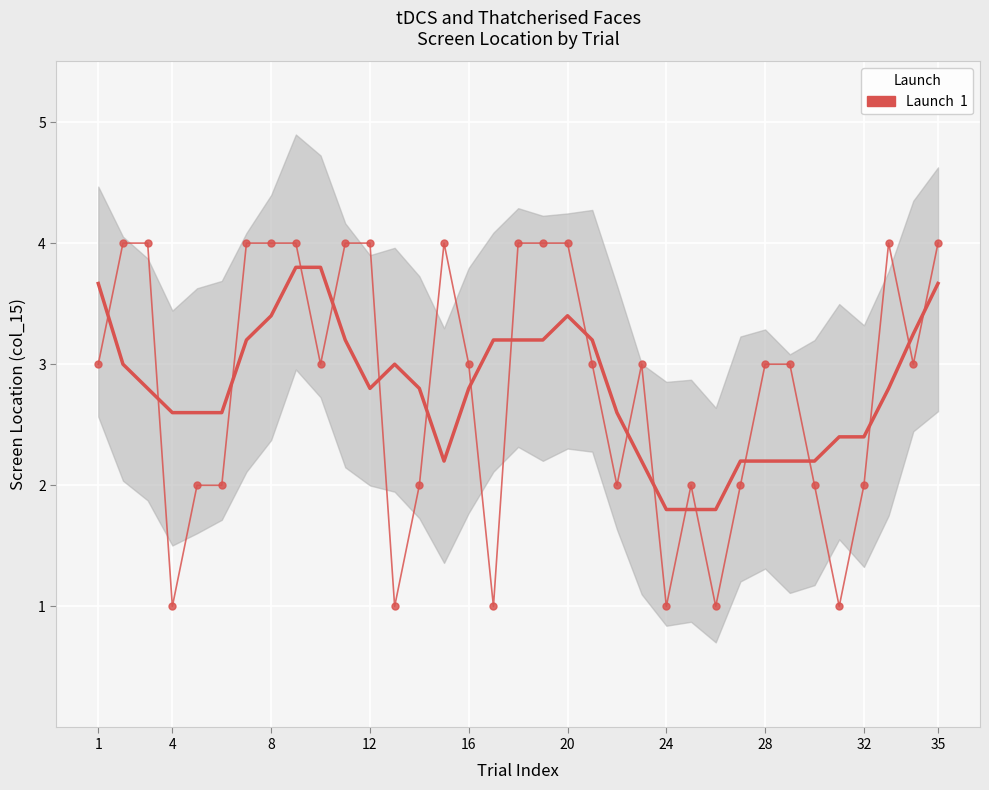

How many points are higher than both their immediate neighbors (excluding endpoints)?

4